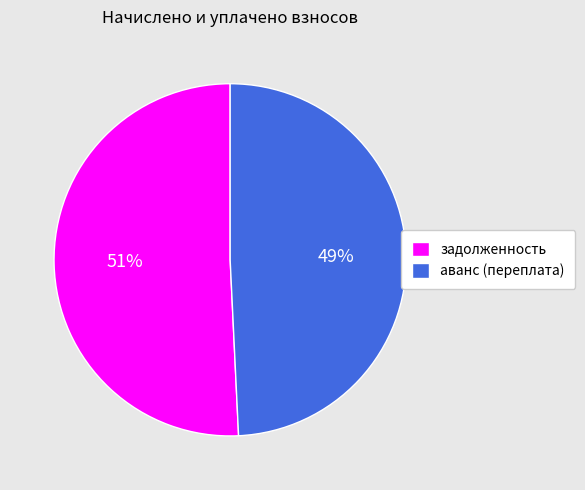

Count the number of slices in the pie.

2